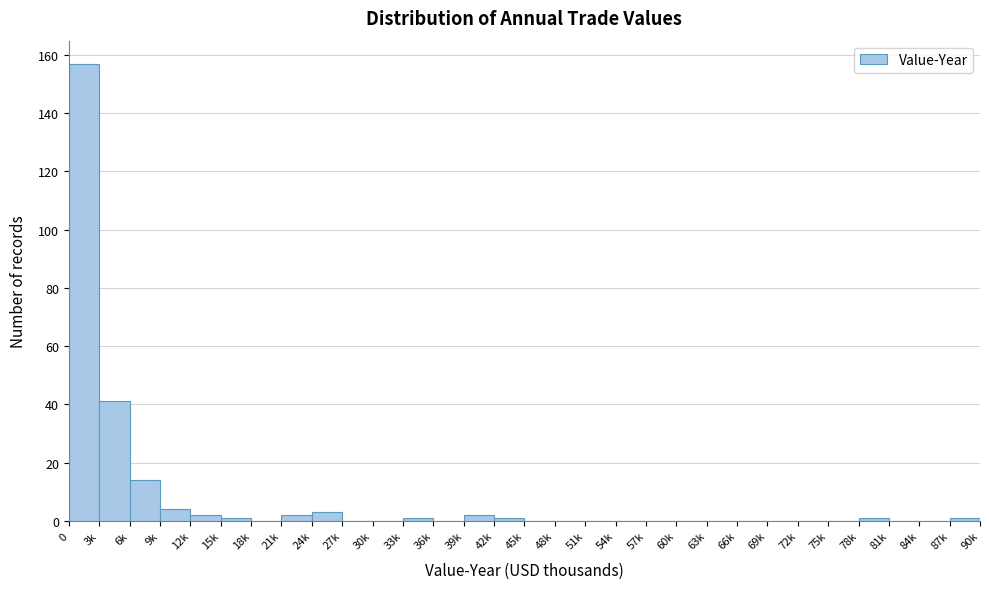

Reading left to right, what are all the values shown in this chart?

0=157	3k=41	6k=14	9k=4	12k=2	15k=1	18k=0	21k=2	24k=3	27k=0	30k=0	33k=1	36k=0	39k=2	42k=1	45k=0	48k=0	51k=0	54k=0	57k=0	60k=0	63k=0	66k=0	69k=0	72k=0	75k=0	78k=1	81k=0	84k=0	87k=1